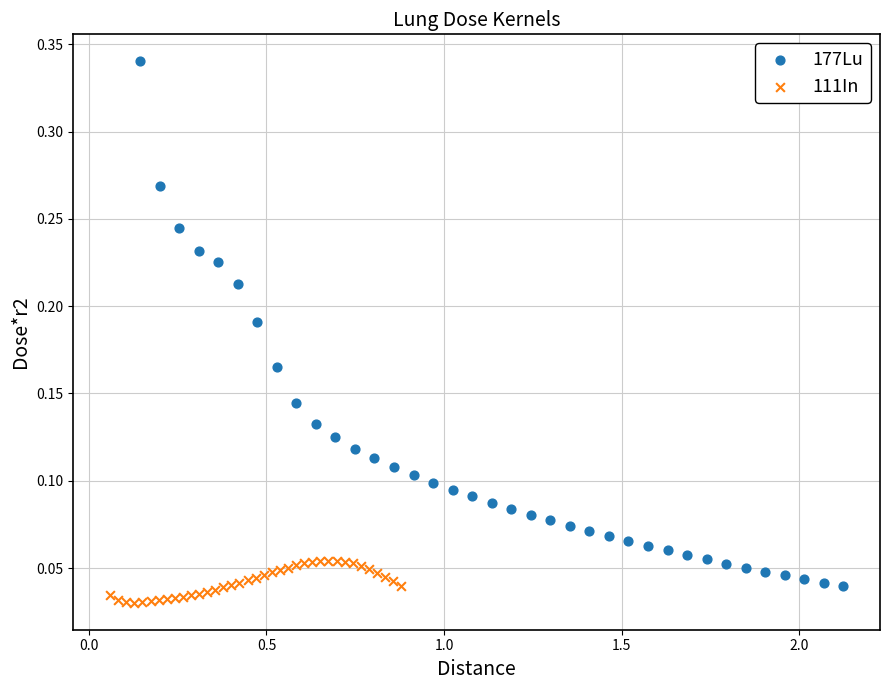

What are all the series names shown in the legend?

177Lu, 111In